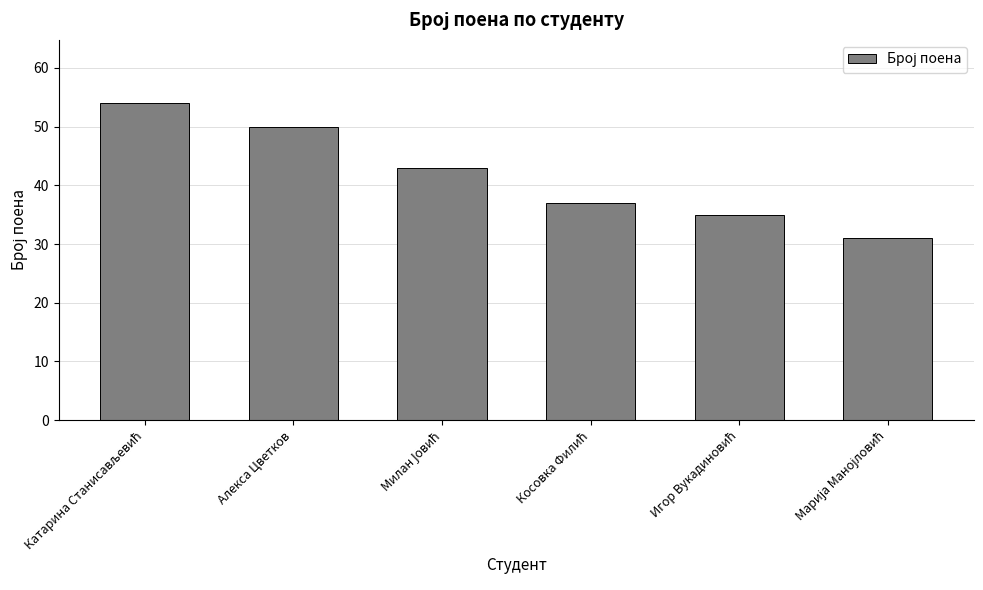

What is the value of the 5th bar from the left?

35